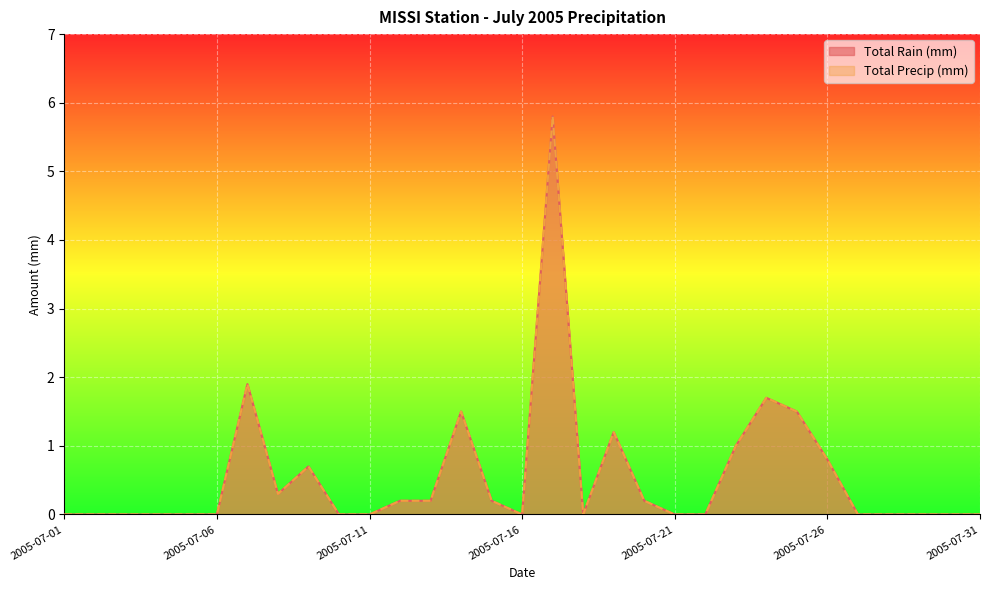

What is the sum of the Total Rain (mm) values at 2005-07-14 and 2005-07-25?

3.0